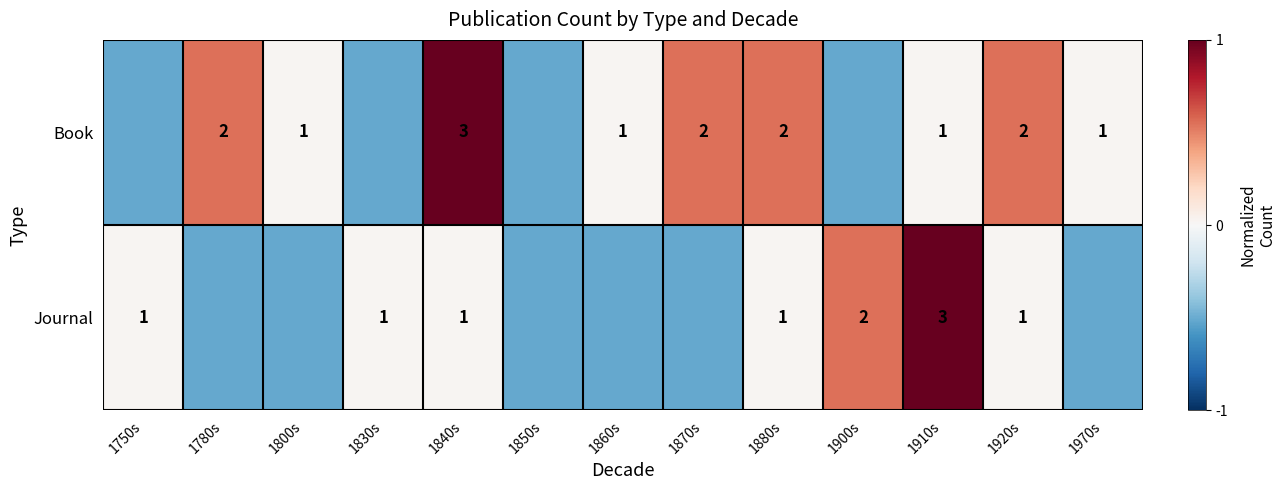

At how many categories does at least one series exceed 0?

12